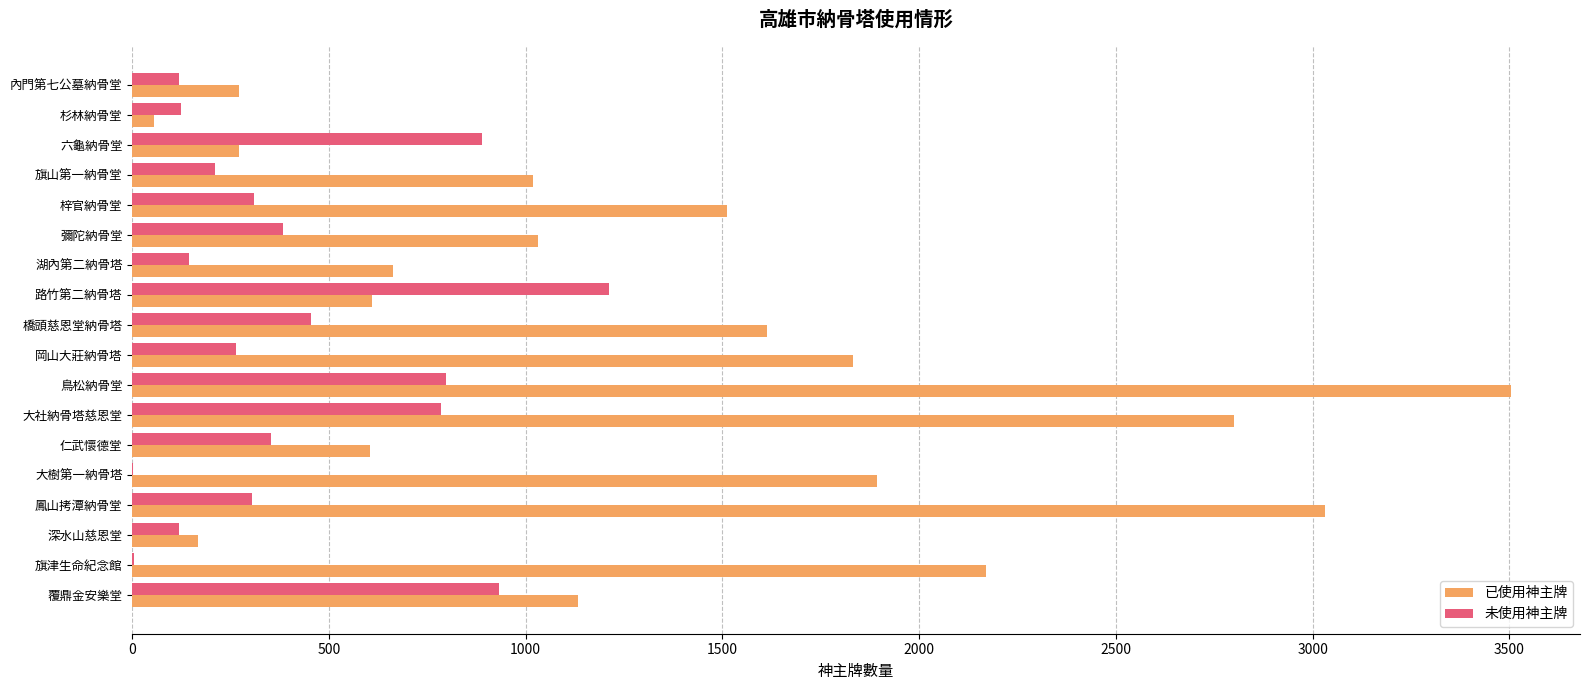

What is the sum of all 未使用神主牌 values?

7409